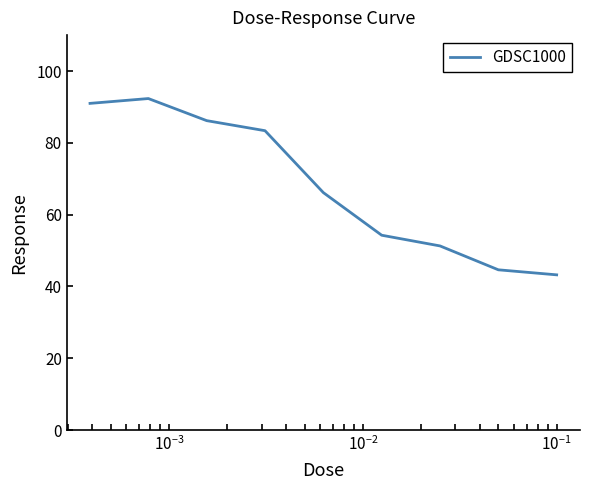

What is the smallest value displayed?

43.2